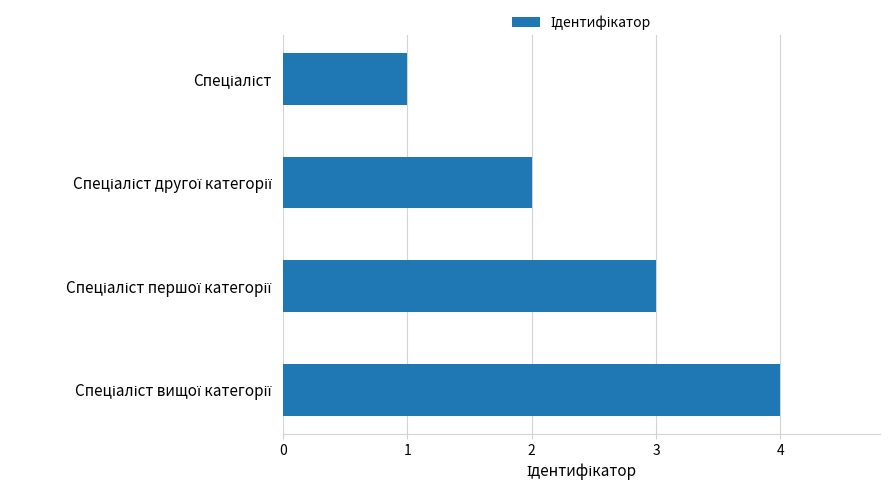

Does the chart contain any negative values?

No